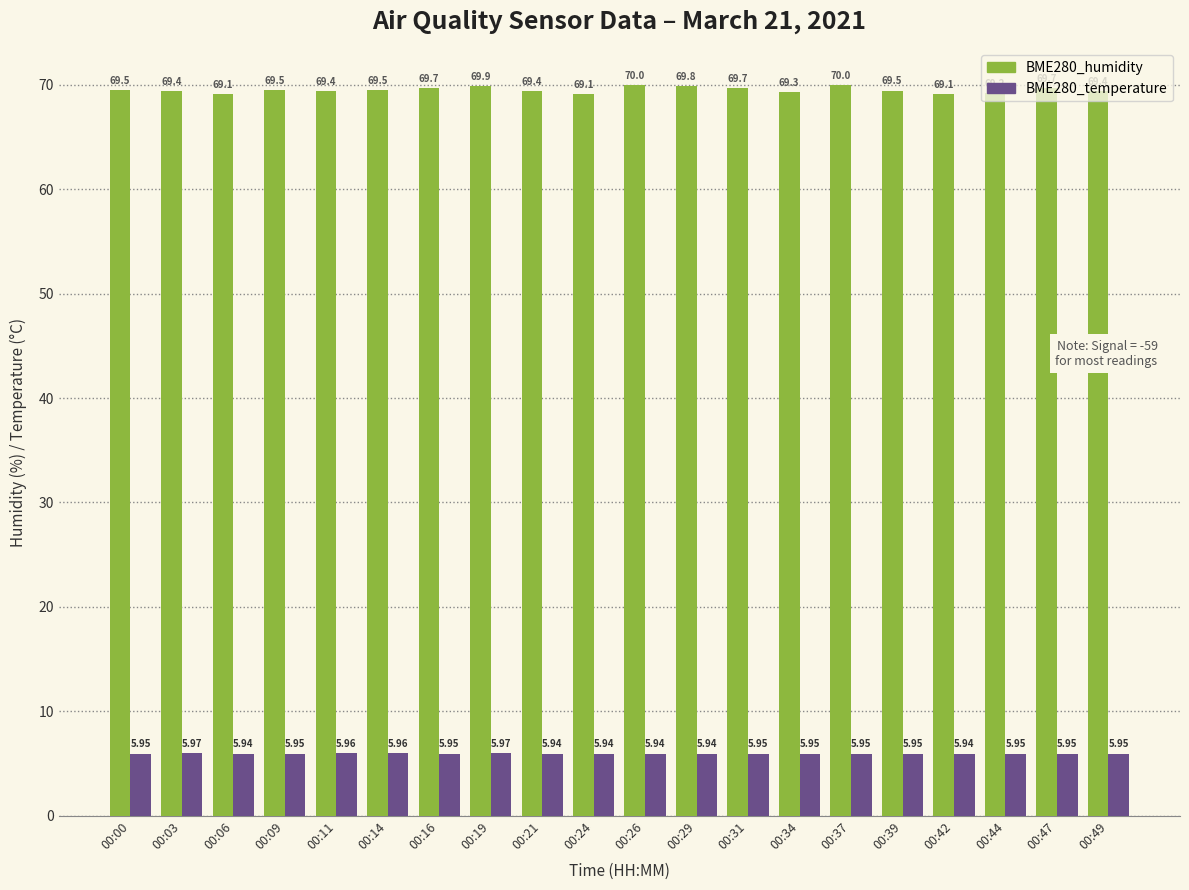

At which label does BME280_humidity reach its minimum?

00:42